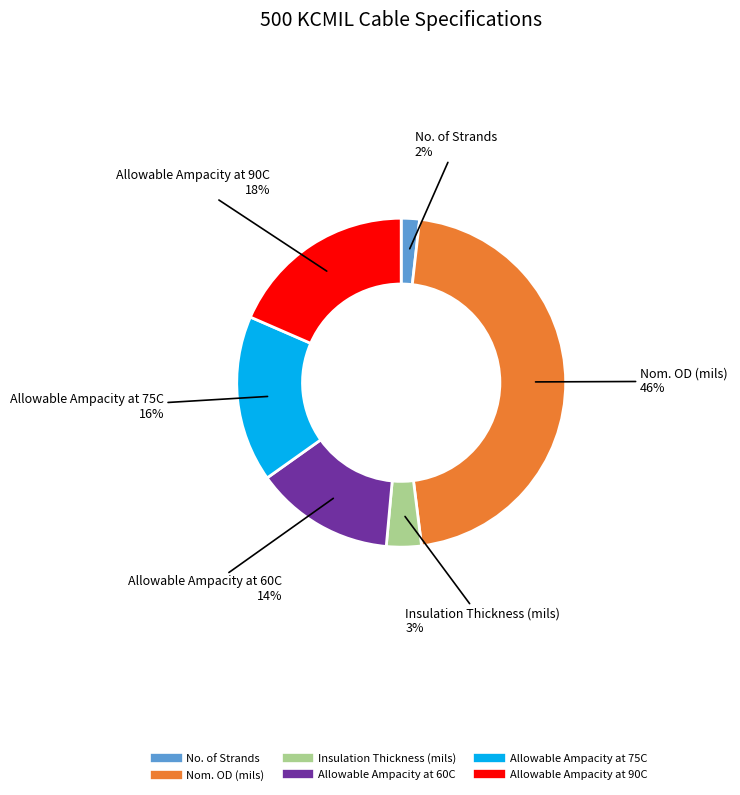

The Allowable Ampacity at 90C slice represents 18% of the pie. True or false?

True